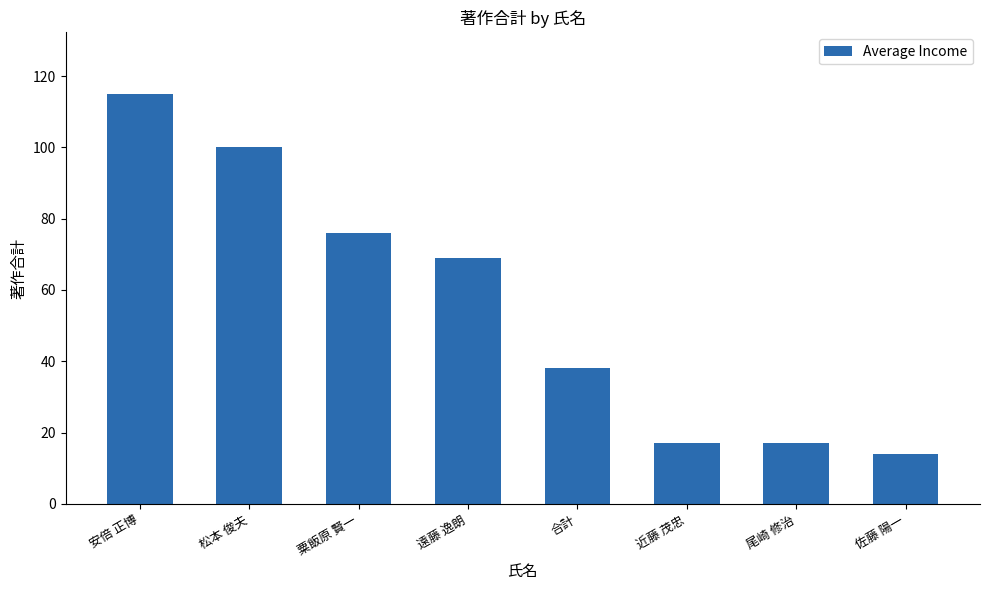

How many distinct data groups are displayed?

1